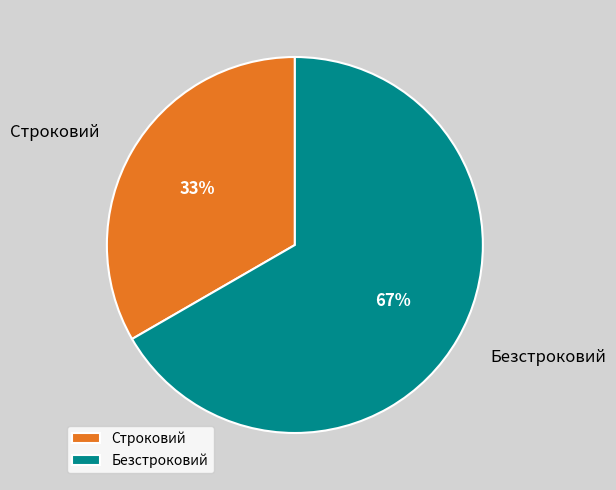

Approximately how many times larger is the value at Безстроковий compared to Строковий?

2.0